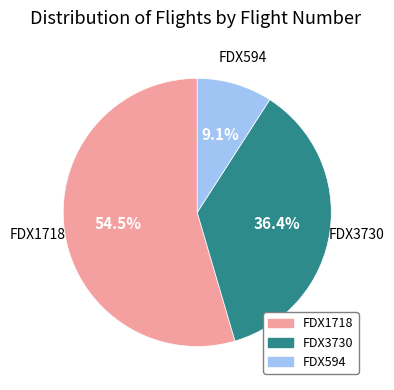

How many segments does this pie chart have?

3